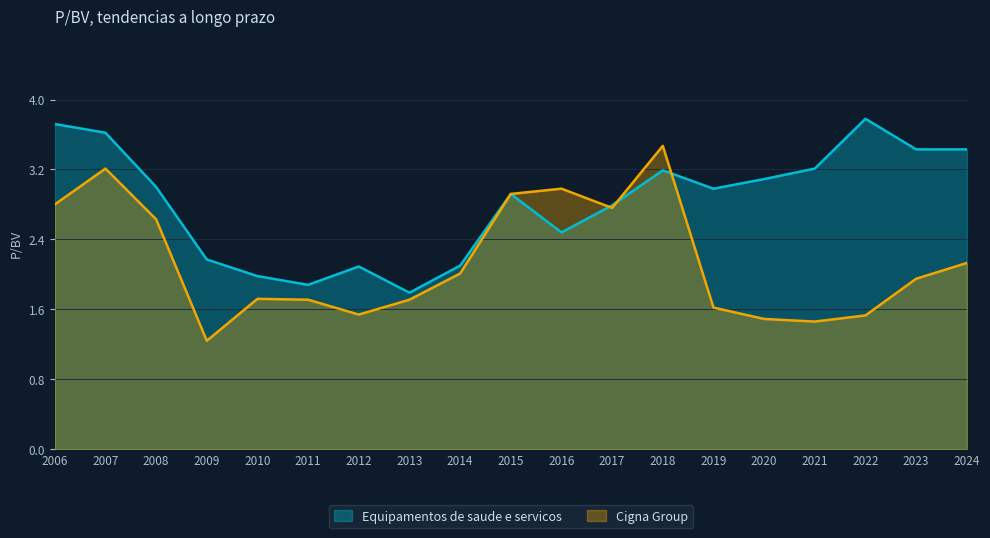

The Cigna Group series shows 0.7 at 2012. True or false?

False